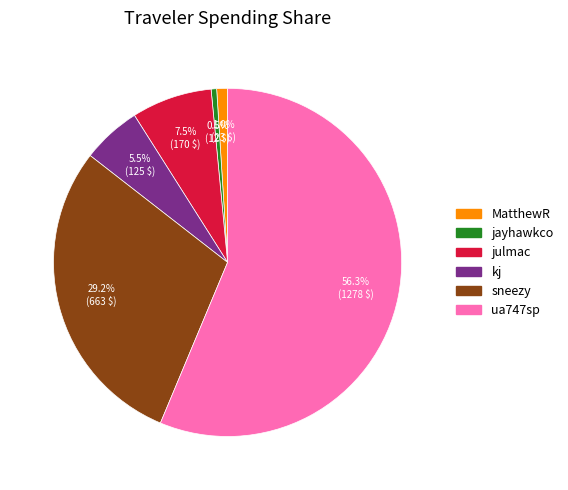

Is there any slice that represents more than half of the pie?

Yes